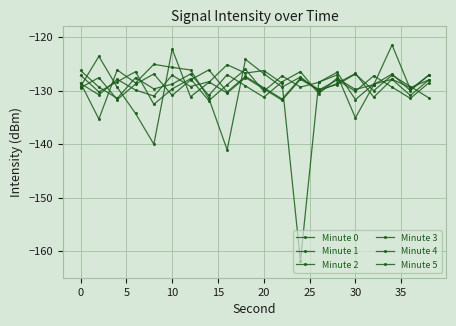

Which series ends up on top after the final intersection of Minute 0 and Minute 5?

Minute 0